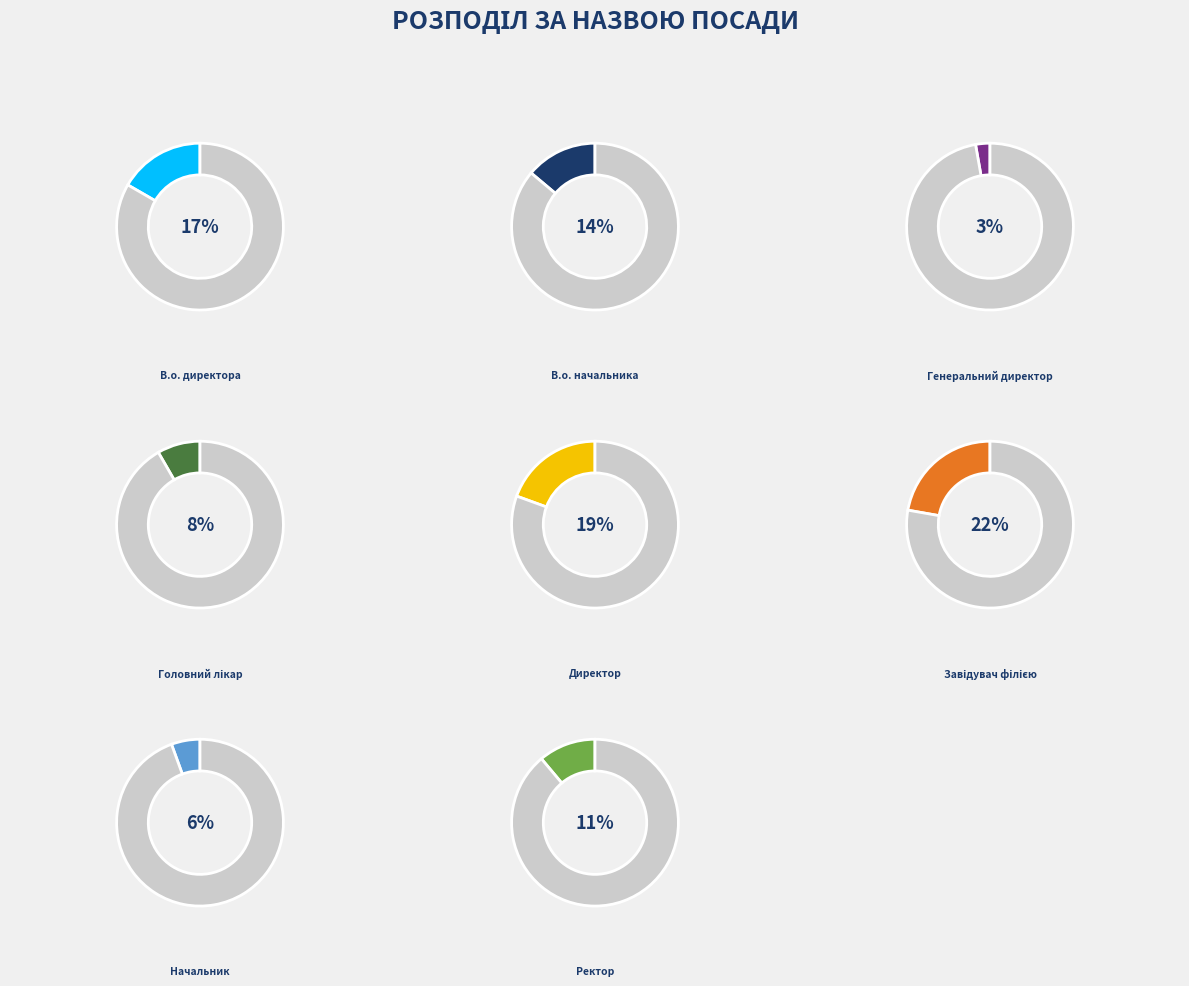

What percentage is the Директор slice, to the nearest percent?

19%